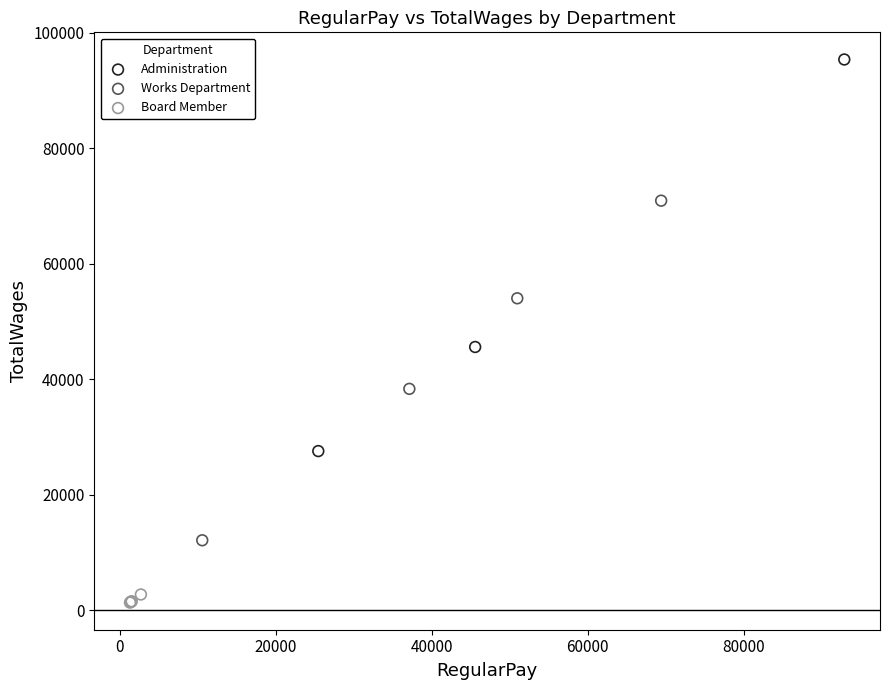

Which series contains the highest Y value?

Administration